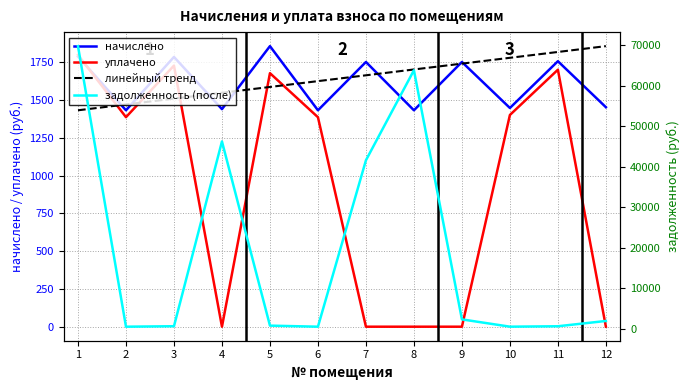

Between 10 and 3, which is larger?

3